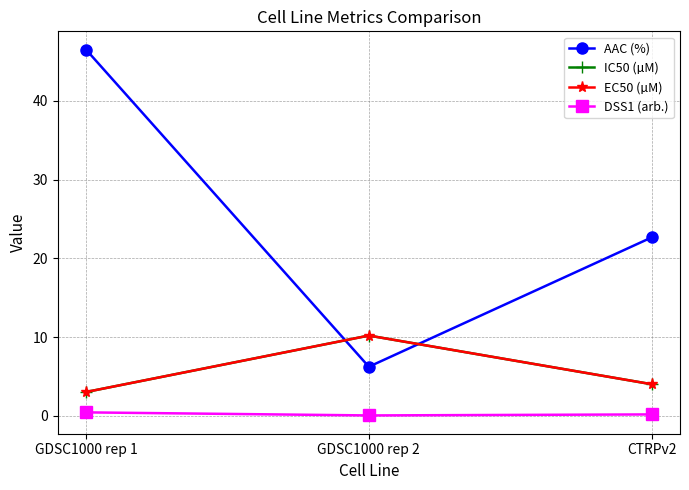

Where is IC50 (µM) nearest to the value 6?

CTRPv2